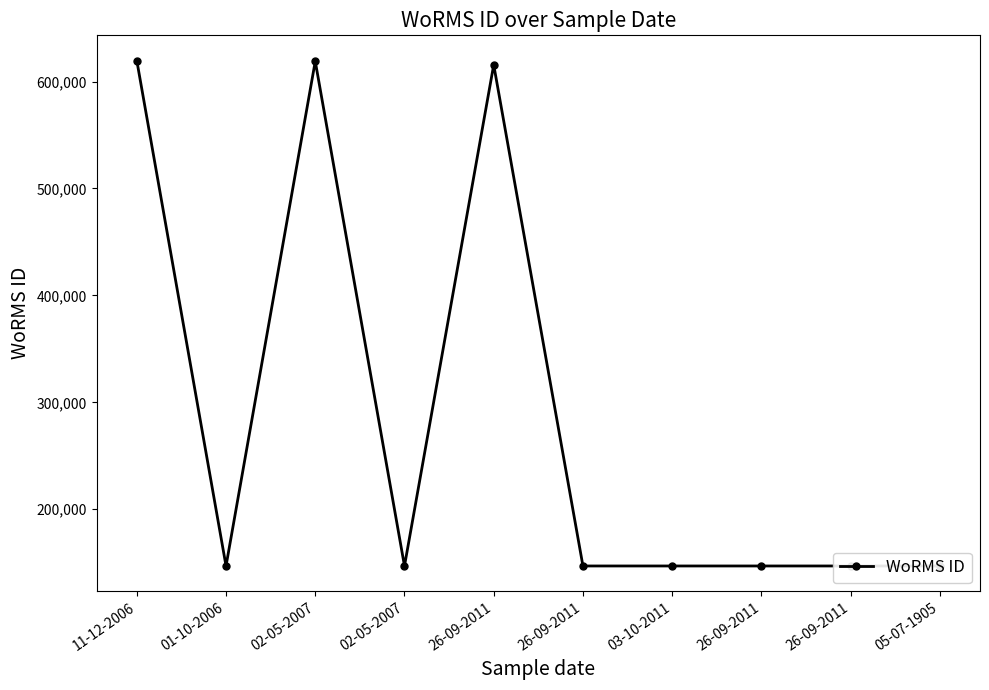

How many values exceed 146994?

3